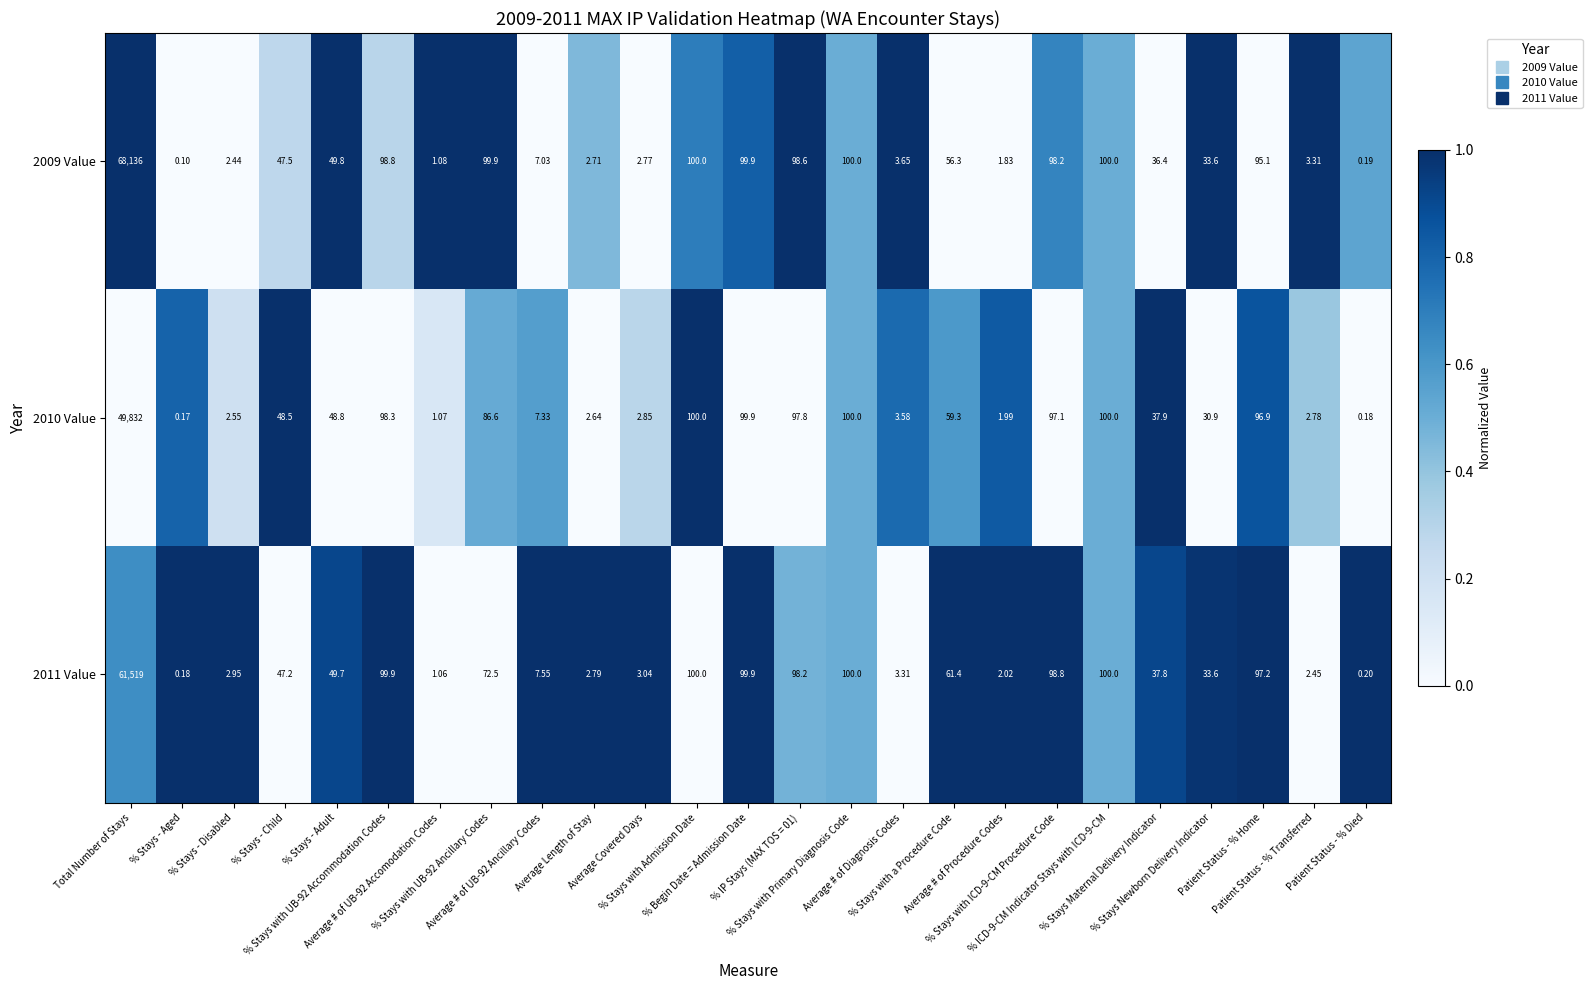

How many values in the 2011 Value series exceed 47?

13